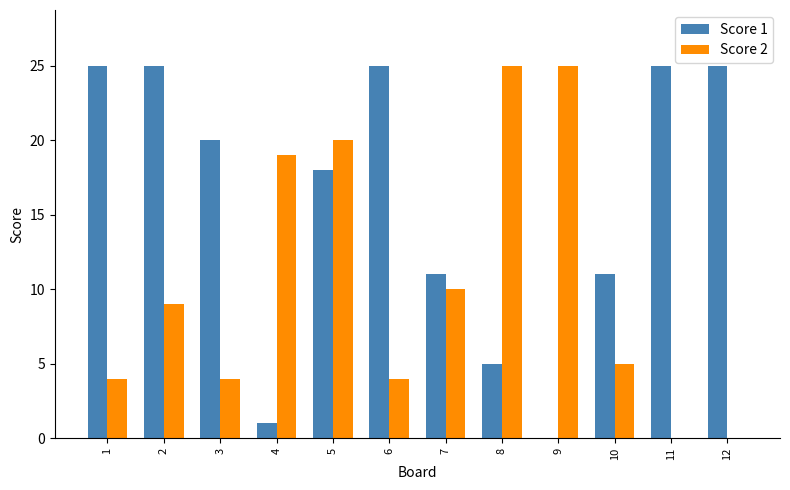

Is the value of Score 1 at 6 greater than the value of Score 2 at 12?

Yes